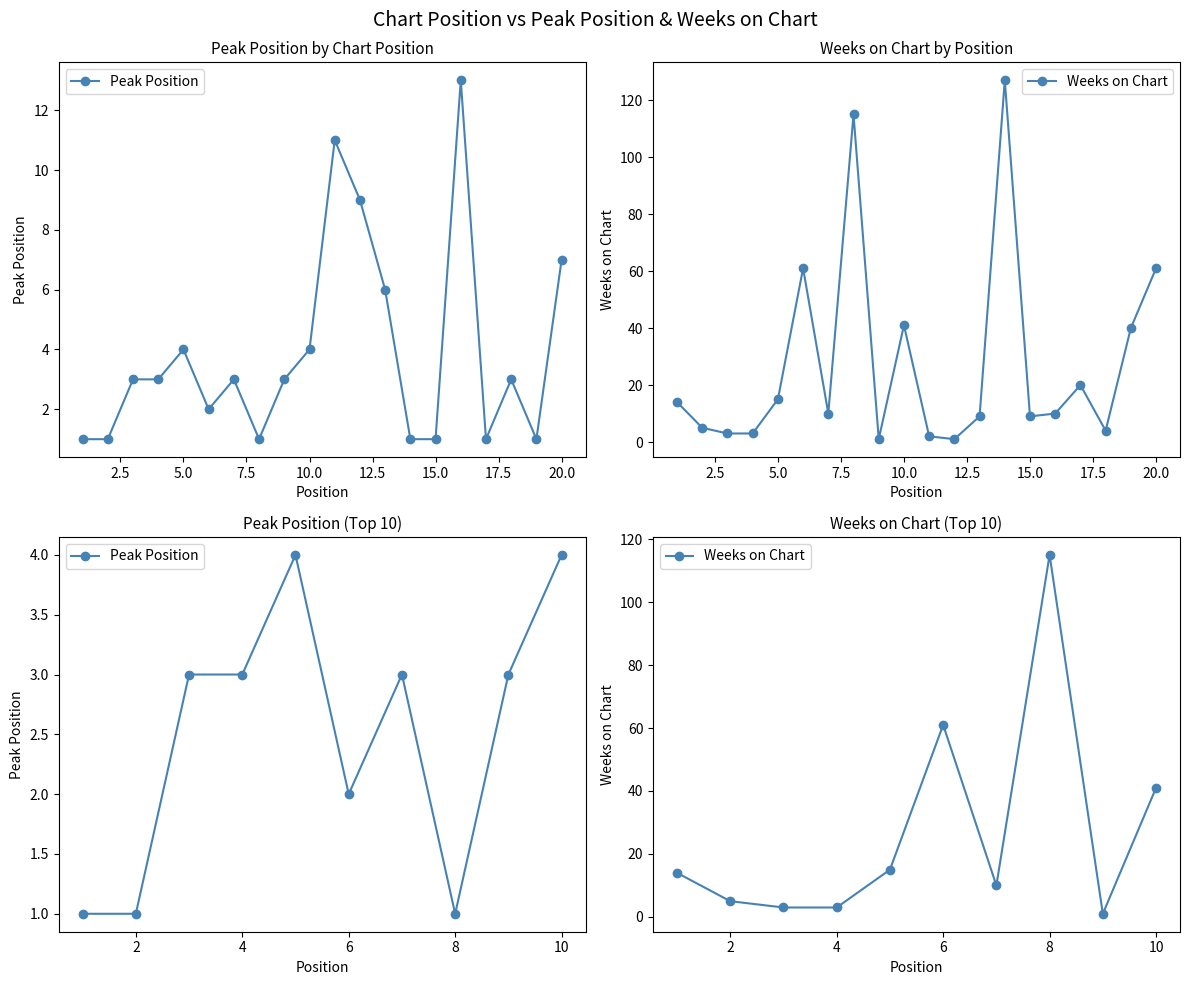

What is the difference between the Peak Position values at 15.0 and 17.5?

2